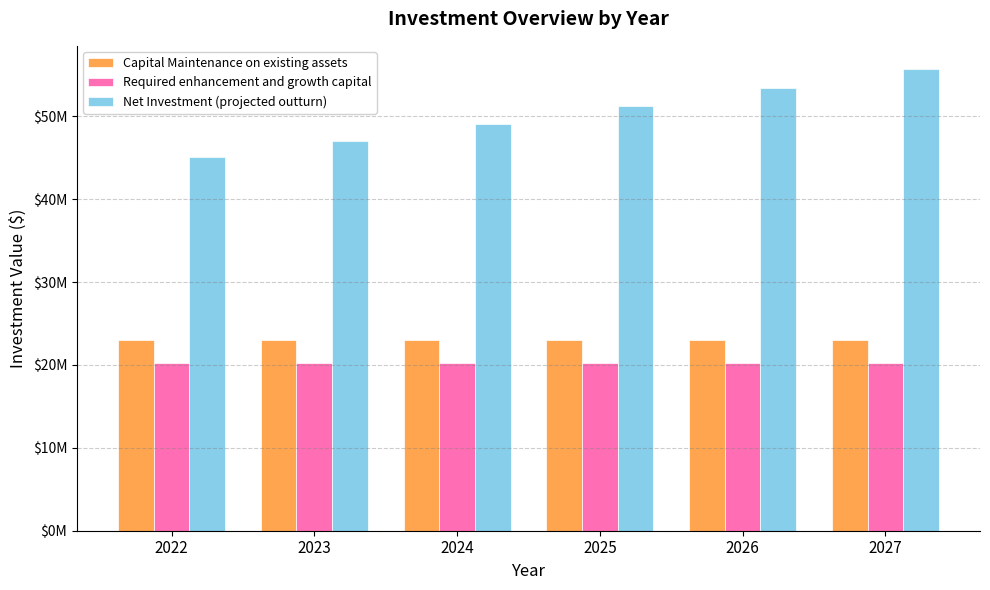

Between 2022 and 2023, which series saw the biggest shift?

Net Investment (projected outturn)